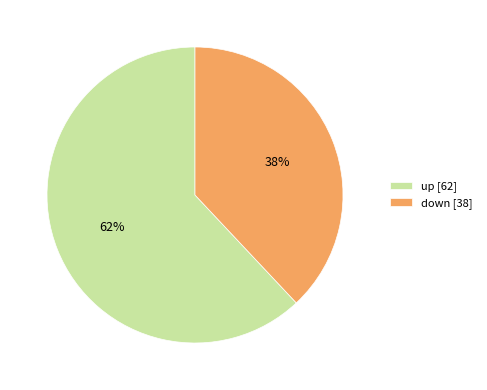

Rank the categories by value from highest to lowest.

up, down